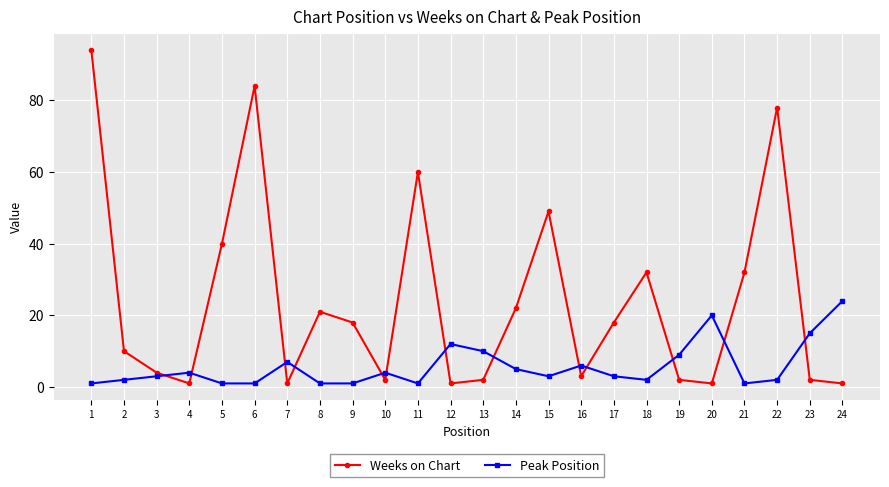

What are all the series names shown in the legend?

Weeks on Chart, Peak Position